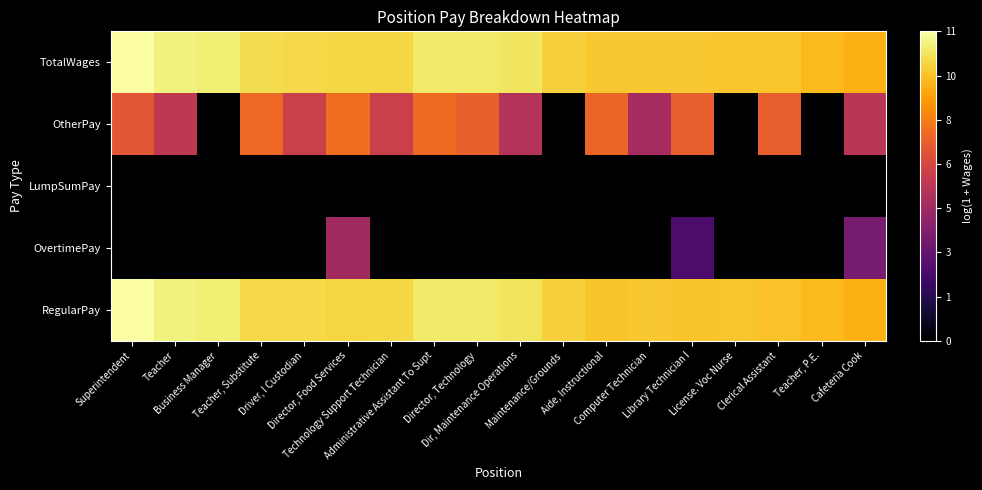

Which label corresponds to the largest value in the chart?

Superintendent